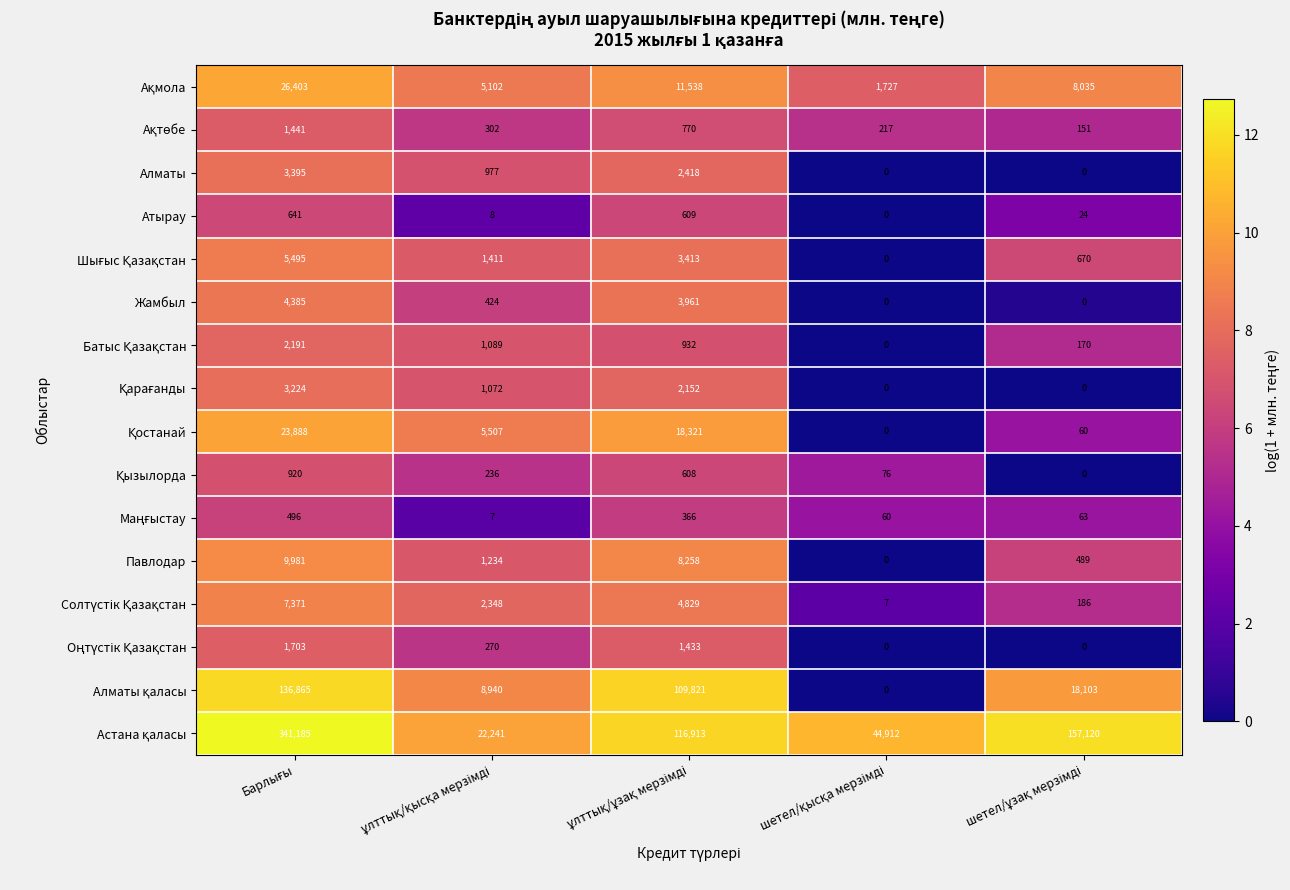

What is the maximum value shown in the chart?

341185